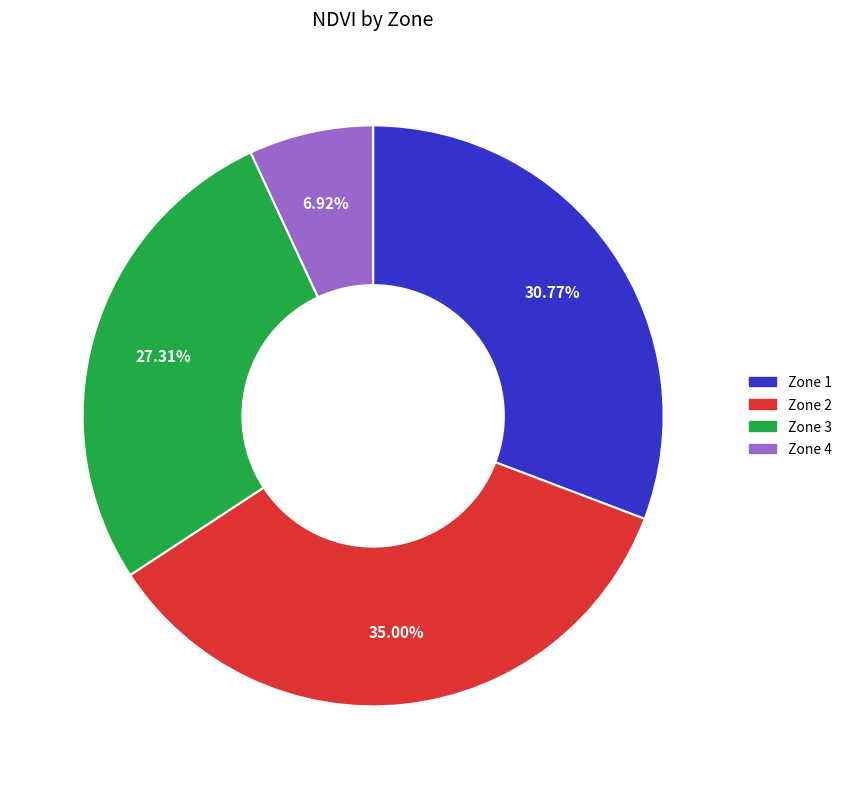

Is there any slice that represents more than half of the pie?

No